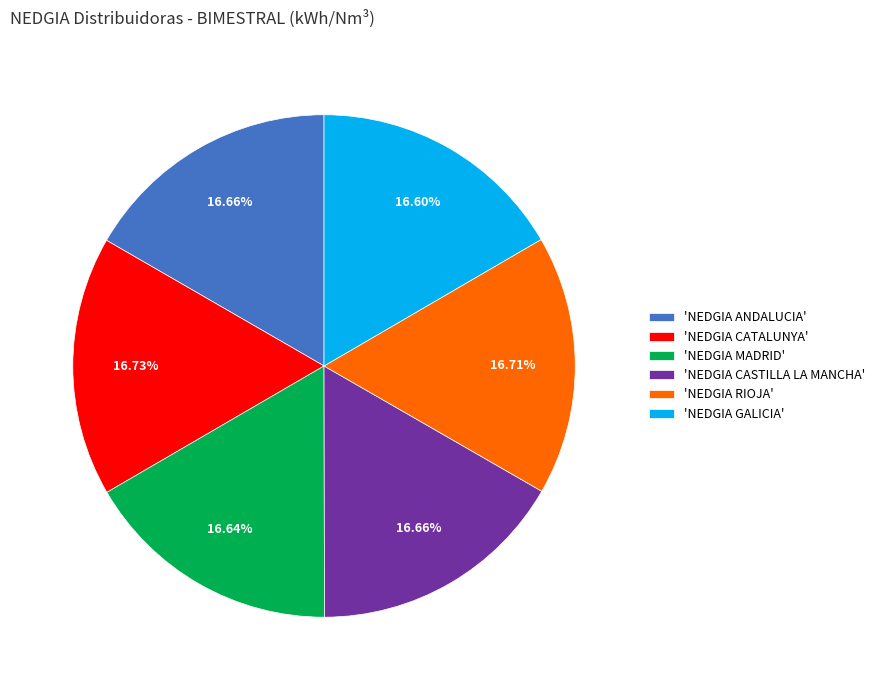

What is the ratio of the value at 'NEDGIA RIOJA' to the value at 'NEDGIA ANDALUCIA'?

1.0